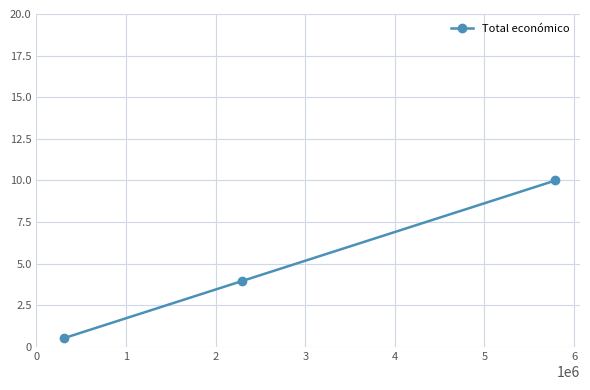

What is the minimum value shown in the chart?

0.5